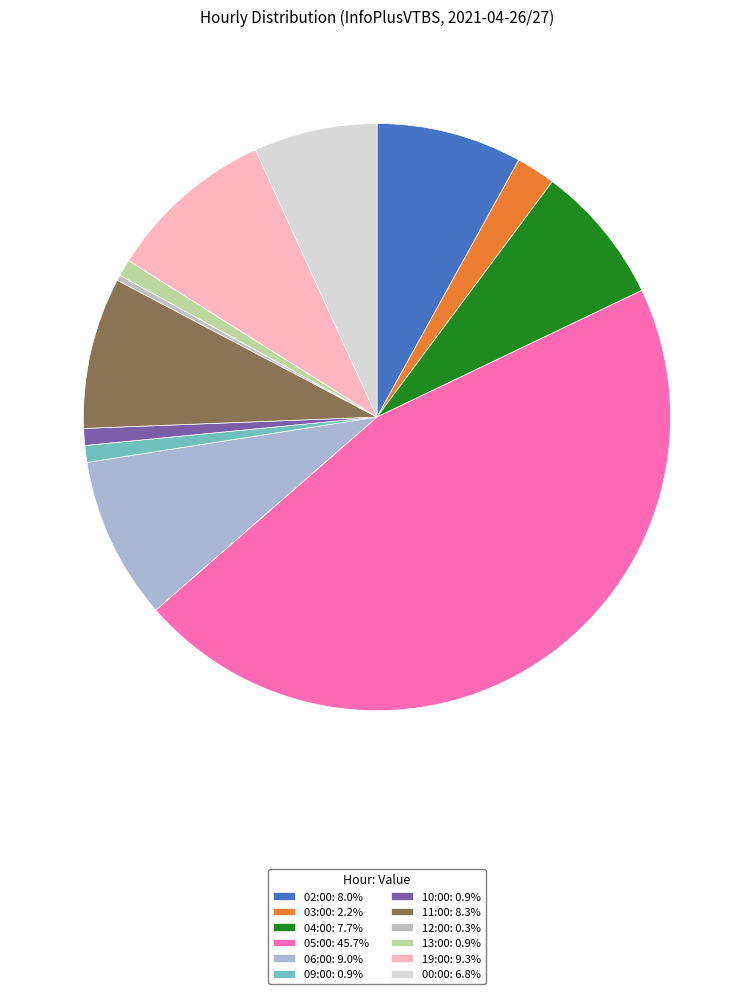

Approximately how many times larger is the value at 05:00 compared to 13:00?

49.3